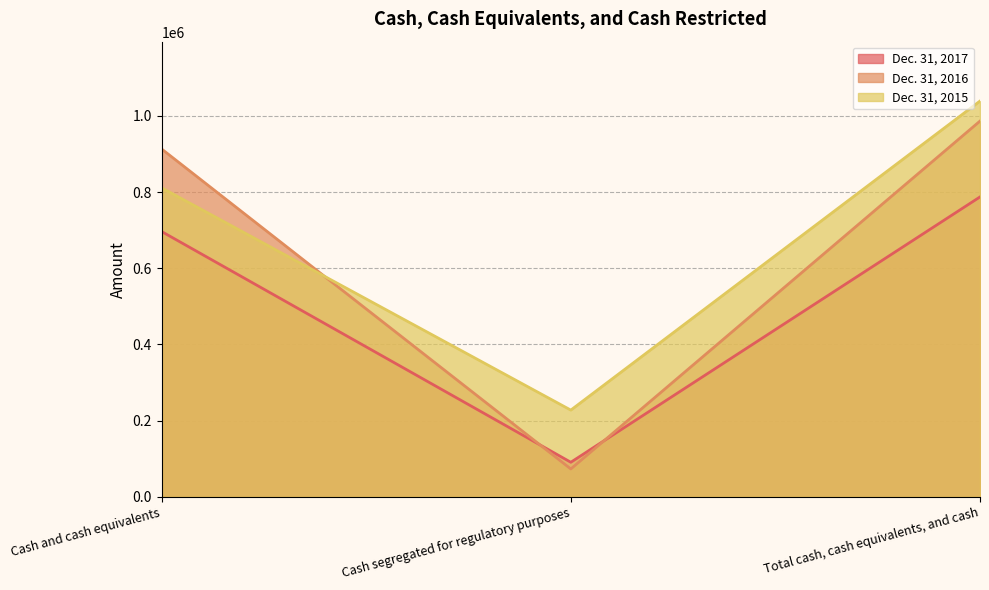

Reading left to right, list all the values displayed in this chart.

Dec. 31, 2017: 696283	90802	787085
Dec. 31, 2016: 912932	73235	986167
Dec. 31, 2015: 811019	227727	1038746